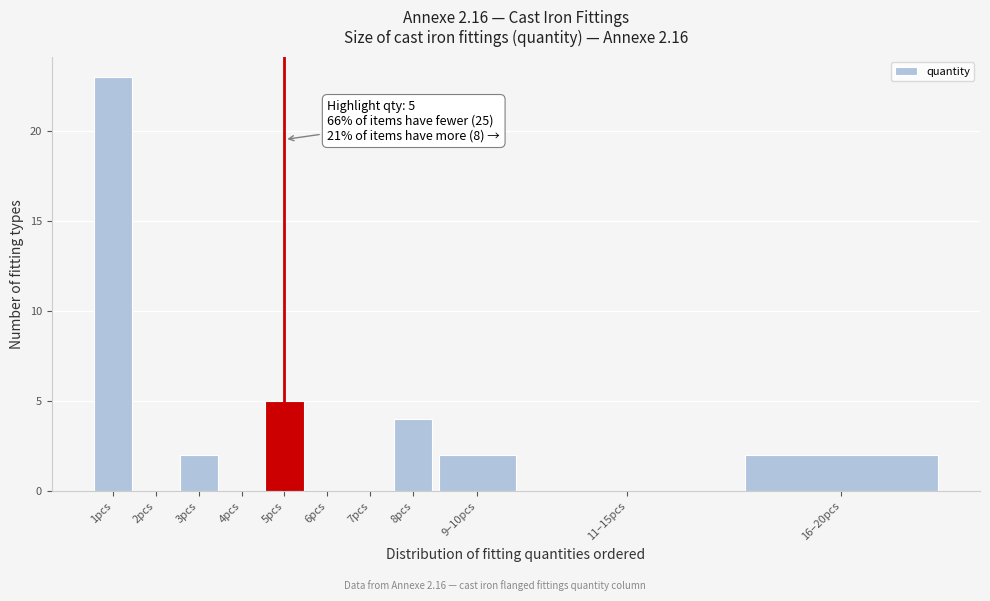

At which label is the value closest to 11?

5pcs